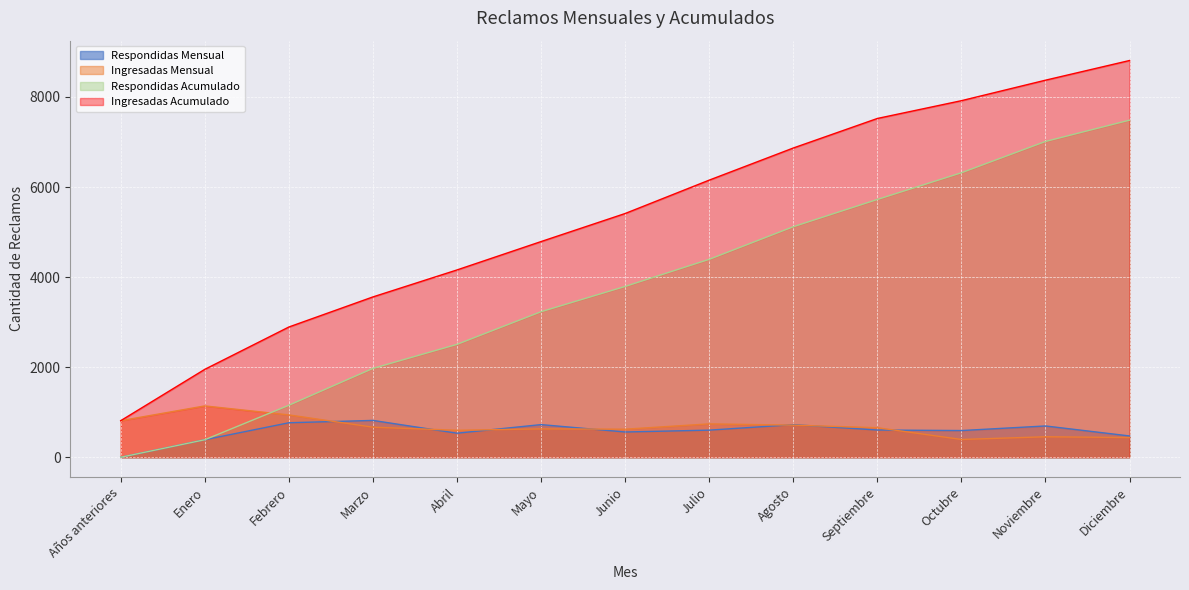

Which series has the largest range (max minus min)?

Ingresadas Acumulado